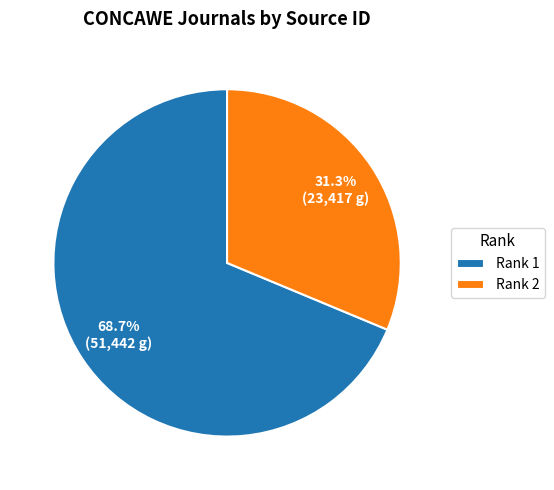

Approximately how many times larger is the value at Rank 2 compared to Rank 1?

0.5